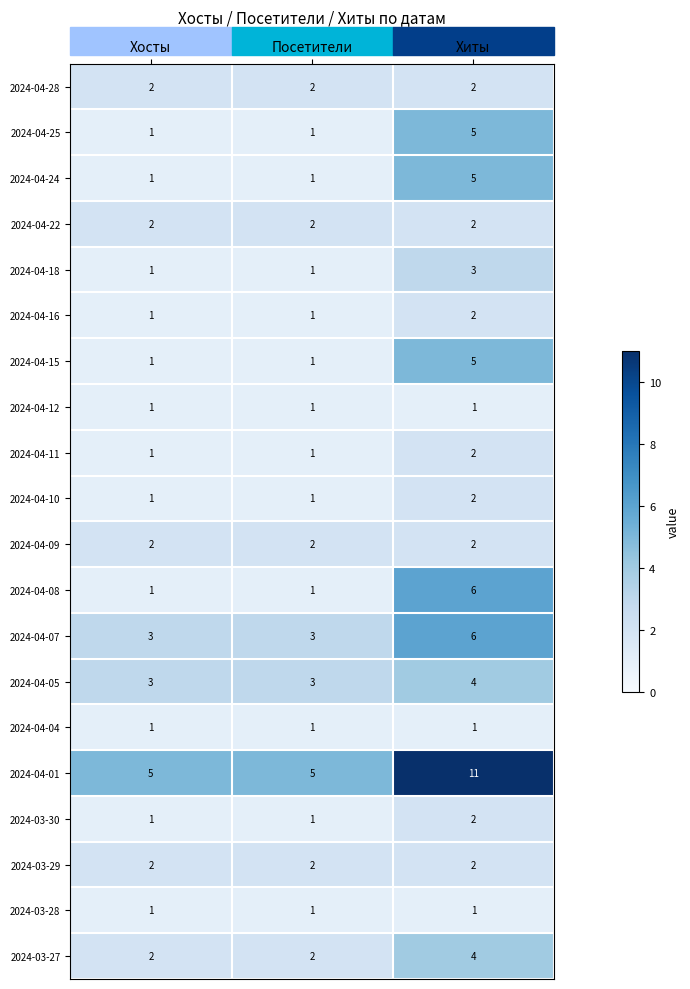

What is the maximum value for 2024-04-15?

5